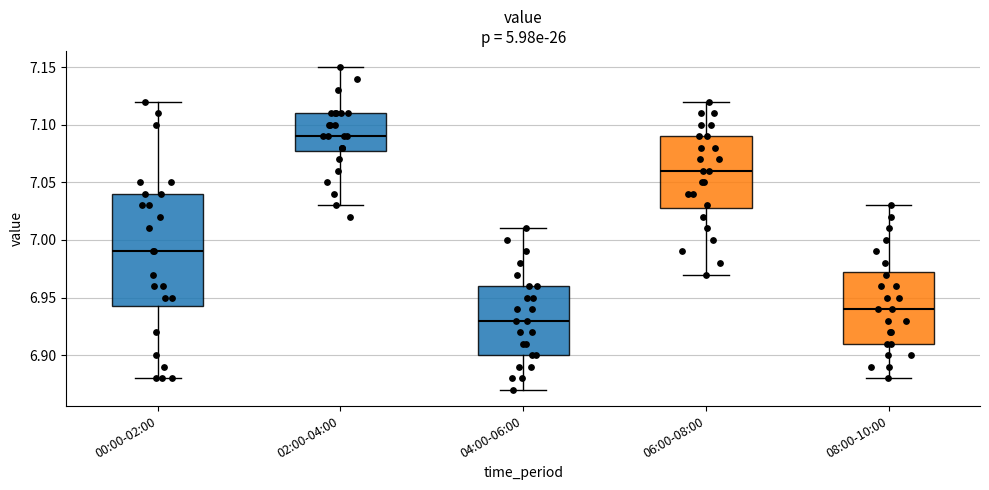

Reading left to right, transcribe this box plot: for each box, give where its median line is, the range the box spans, and where its two whiskers end, as read against the y-axis. The values are not printed on the chart, so give them approximately, as read against the axis.

00:00-02:00: median 6.990, box 6.945 to 7.040, whiskers 6.880 to 7.120
02:00-04:00: median 7.090, box 7.080 to 7.110, whiskers 7.030 to 7.150
04:00-06:00: median 6.930, box 6.900 to 6.960, whiskers 6.870 to 7.010
06:00-08:00: median 7.060, box 7.030 to 7.090, whiskers 6.970 to 7.120
08:00-10:00: median 6.940, box 6.910 to 6.975, whiskers 6.880 to 7.030